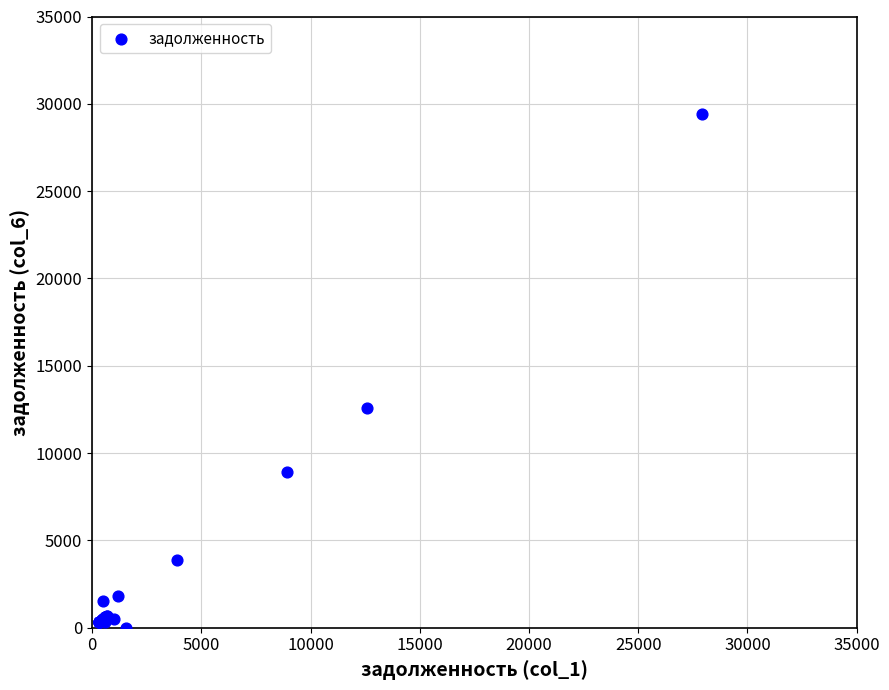

What Y value in the scatter plot is closest to 14704?

12578.5